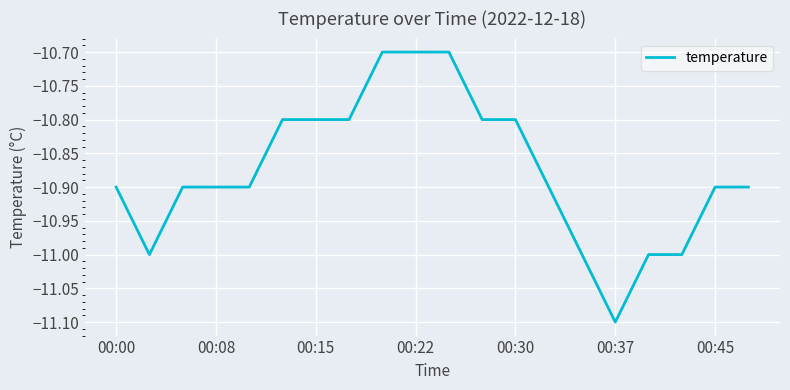

What is the greatest value displayed?

-10.7